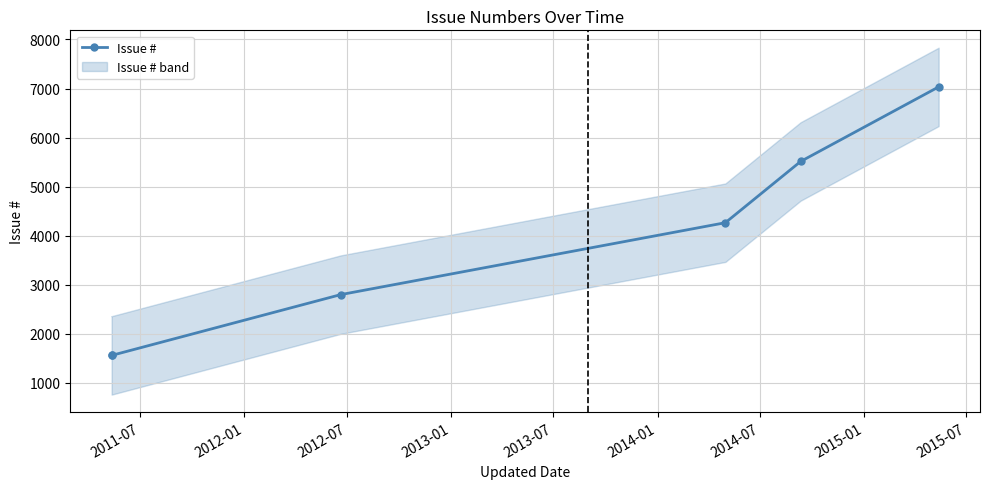

Is this an area chart (filled region under the line)?

No